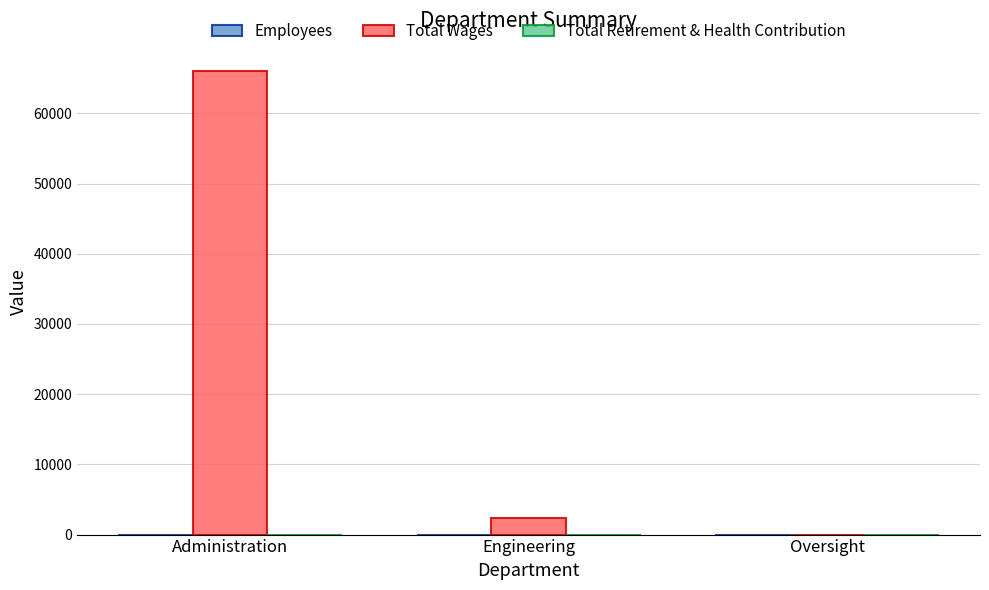

Which series has the largest total across all categories?

Total Wages